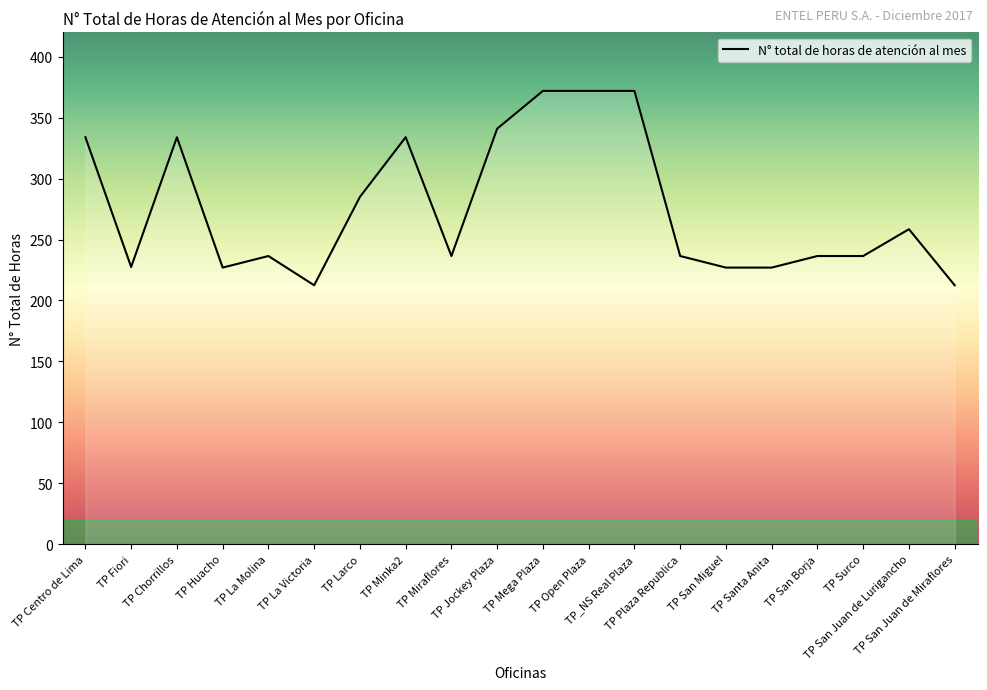

What is the difference between the maximum and second lowest values?

159.5